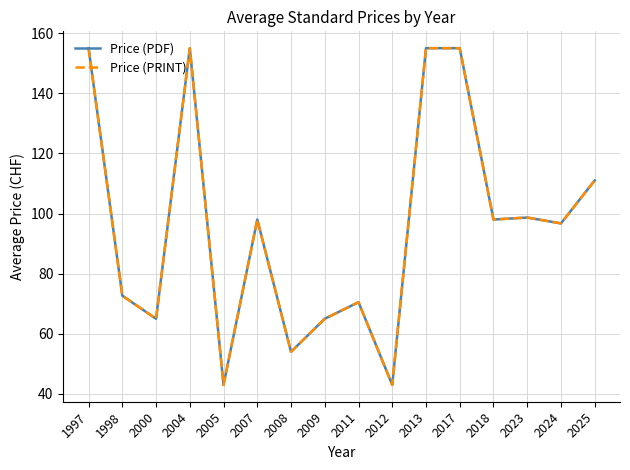

Does the chart have visible grid lines?

Yes